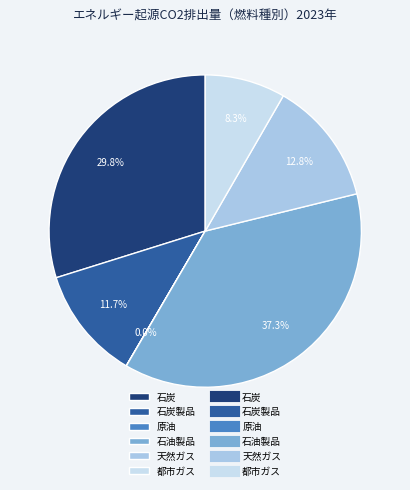

Does any single category account for the majority?

No